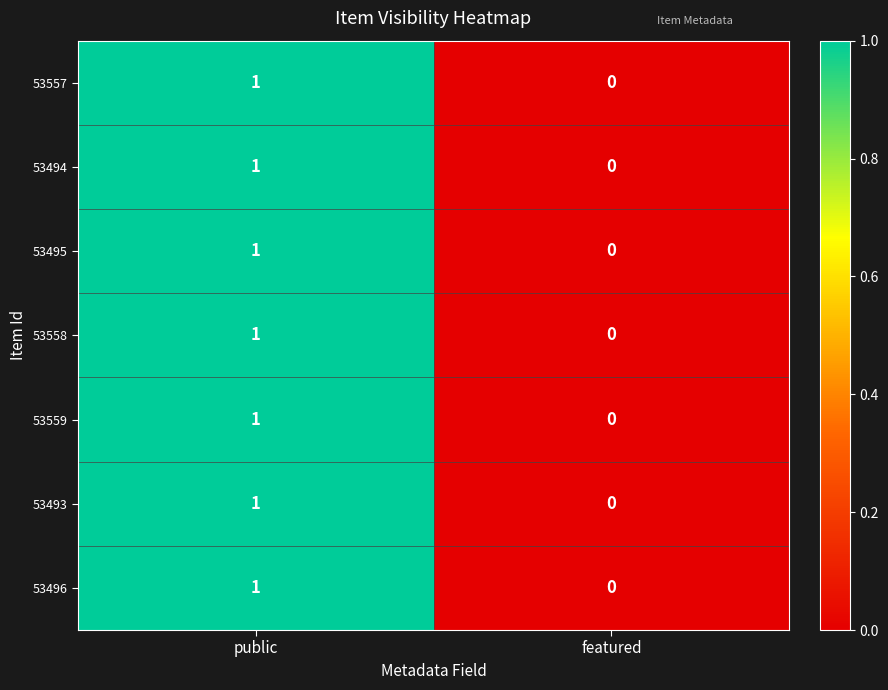

List the labels in order of 53494 value, smallest first.

featured, public